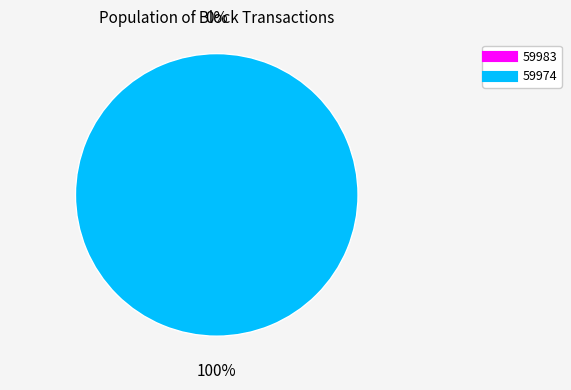

Which category has the smallest portion of the pie?

59983